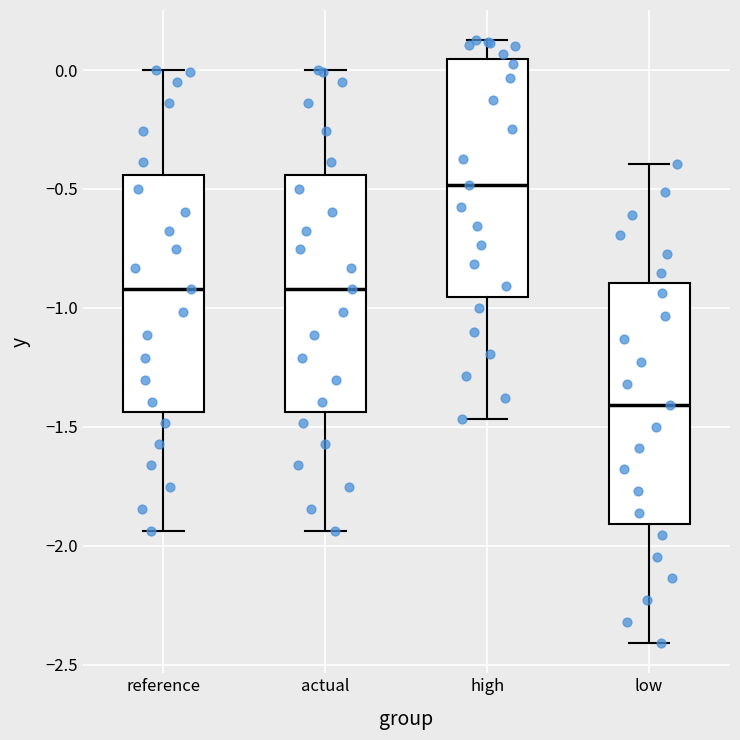

Which box has the highest median line?

high